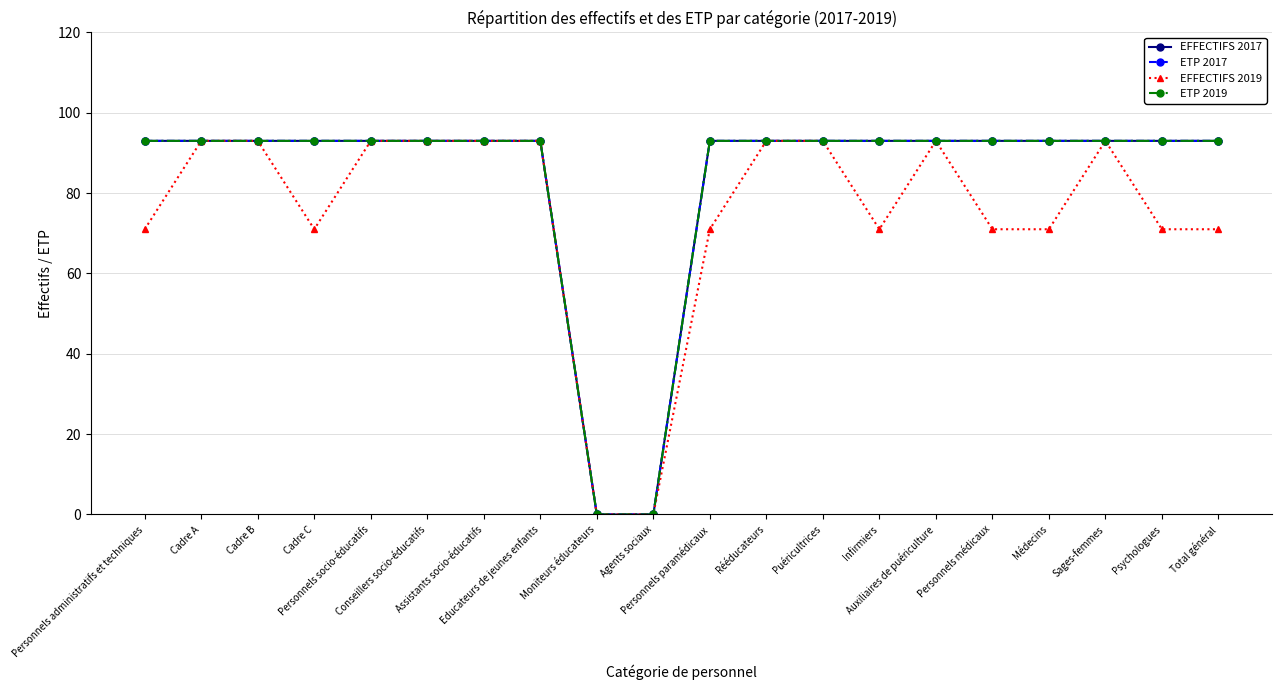

What value does the EFFECTIFS 2017 series have at Cadre B, to the nearest 10?

90